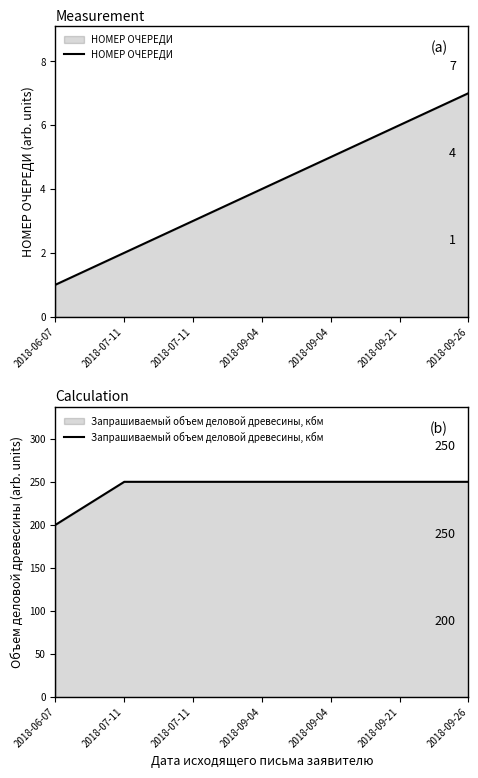

Reading left to right, transcribe all the data shown in this chart.

НОМЕР ОЧЕРЕДИ: 1	2	3	4	5	6	7
Запрашиваемый объем деловой древесины, кбм: 200	250	250	250	250	250	250